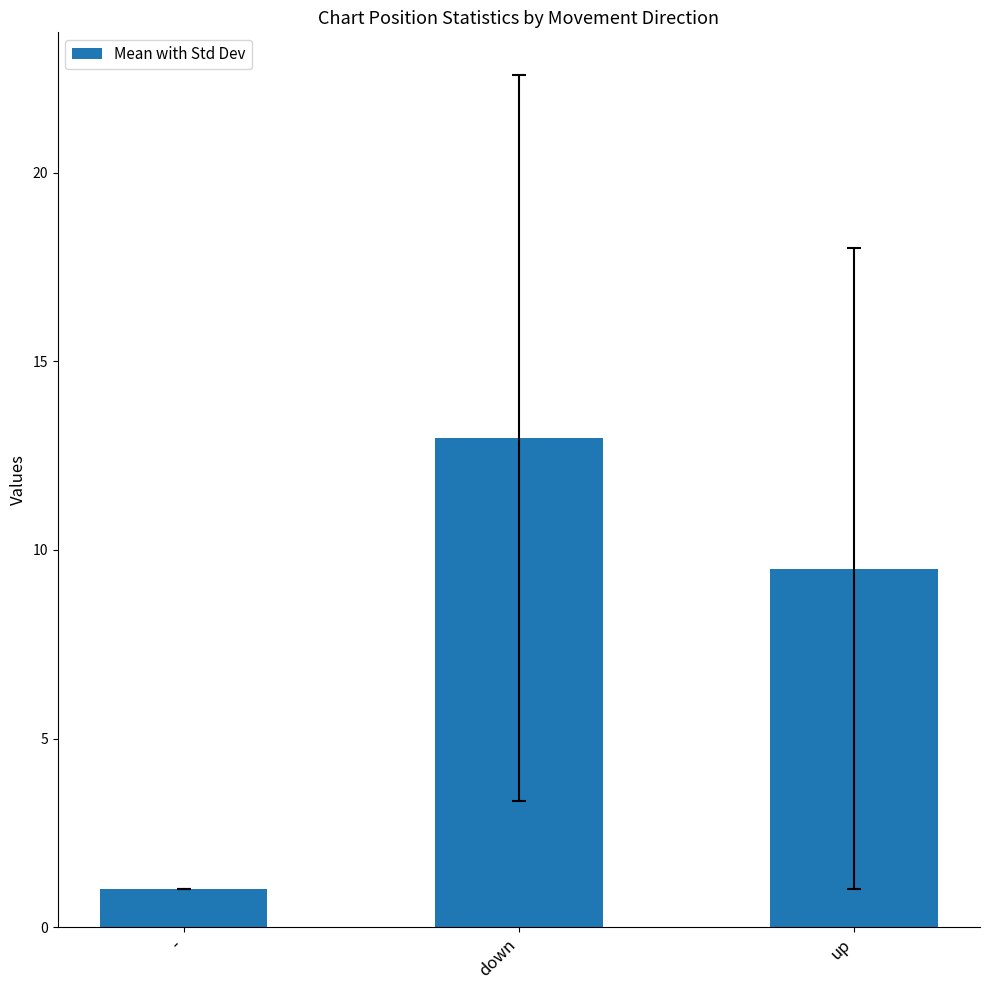

Where does the data first go above 9?

down